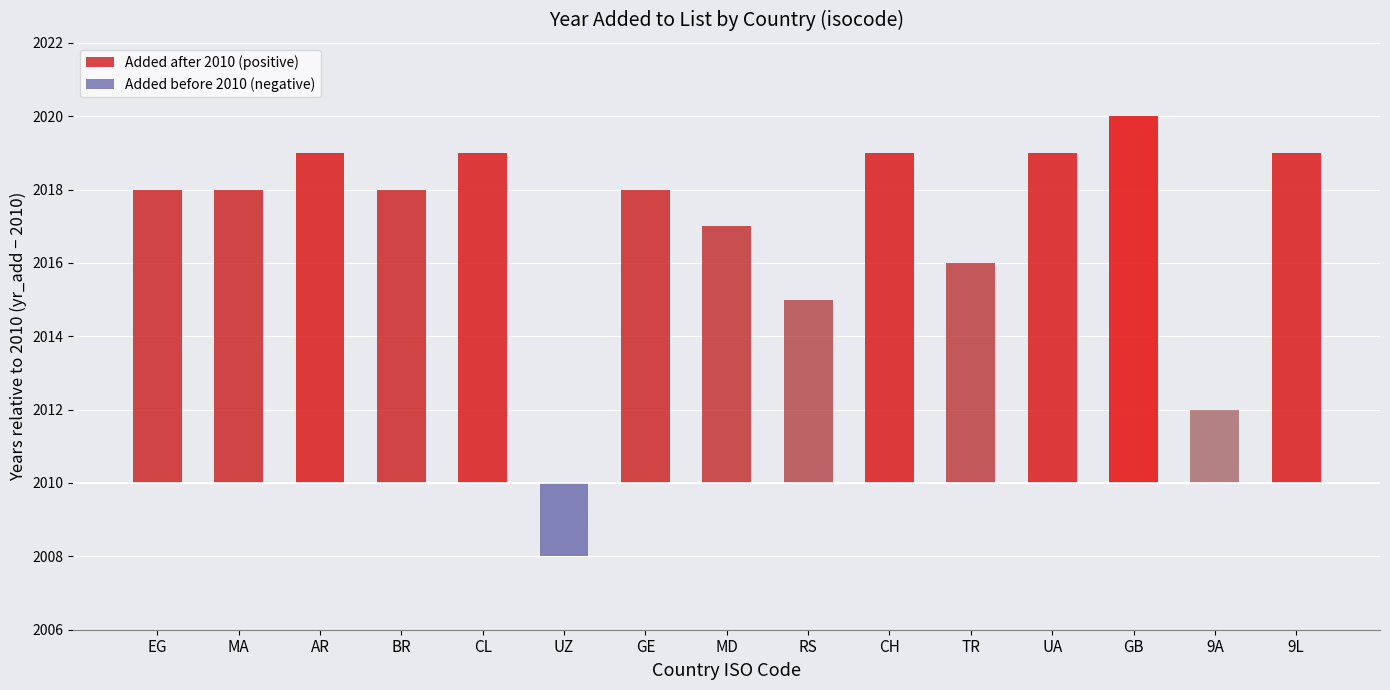

What is the label of the 2nd bar from the left?

MA